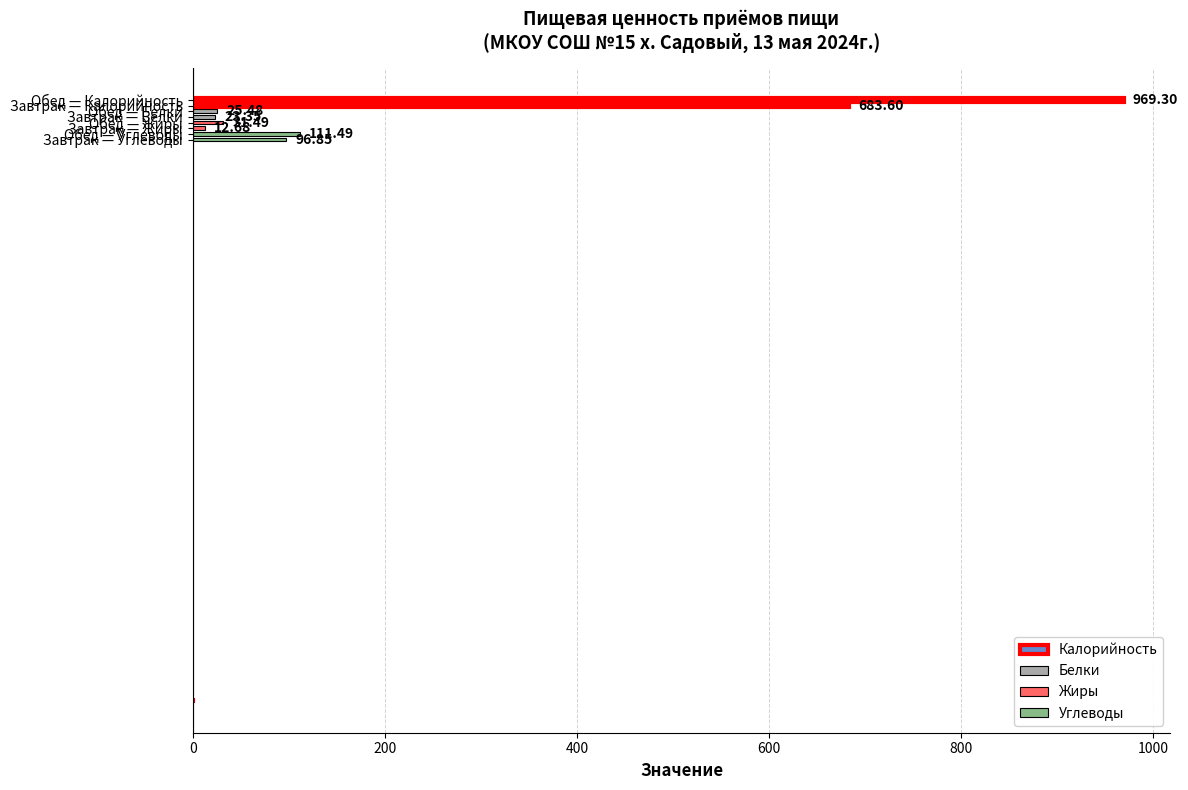

What is the sum of all values?

1954.2